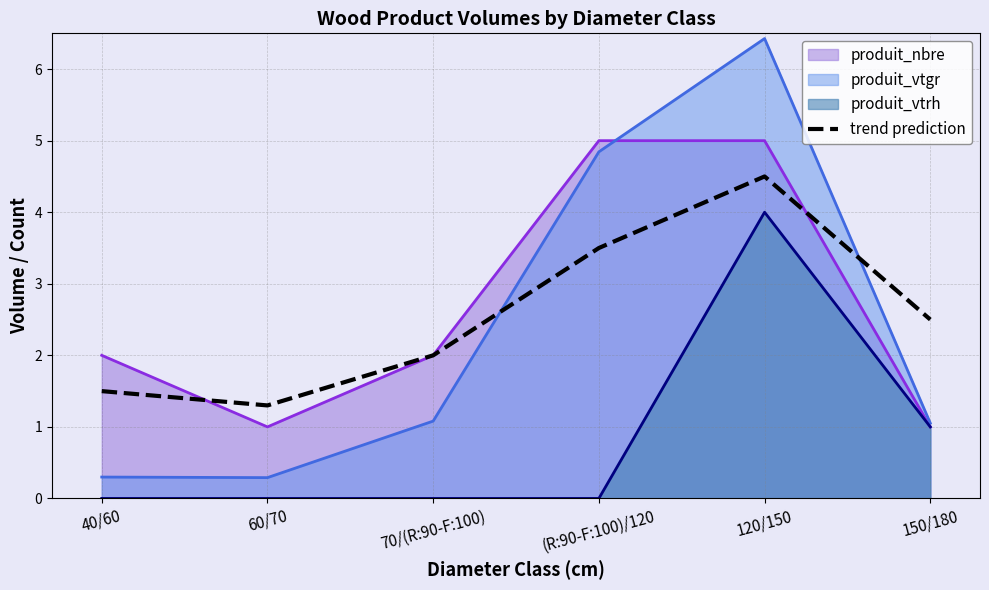

What is the sum of the values at 60/70 and (R:90-F:100)/120?

4.8